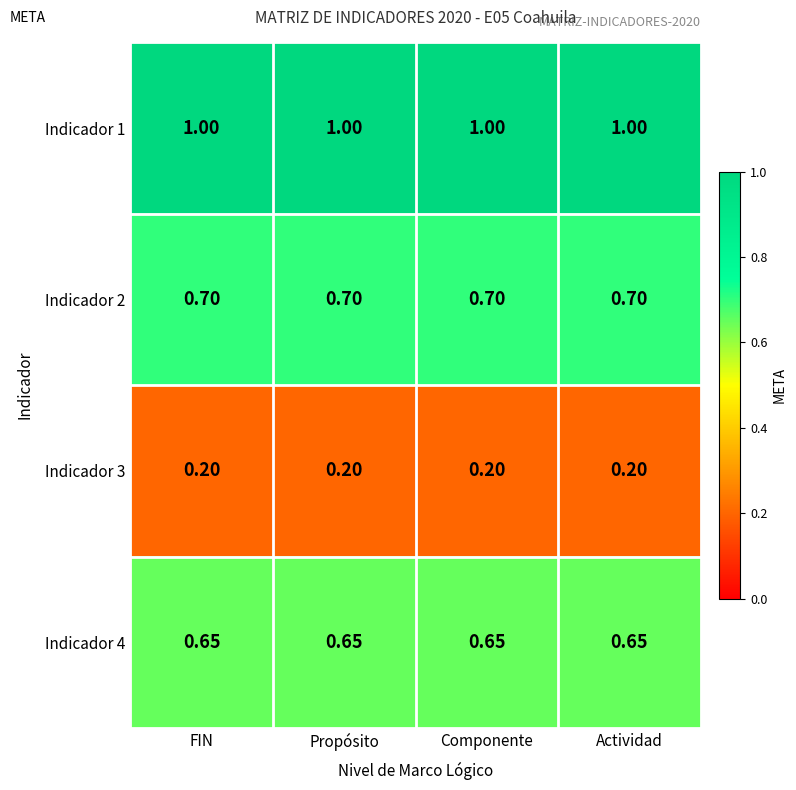

Is the value of Indicador 4 at FIN greater than the value of Indicador 1 at FIN?

No